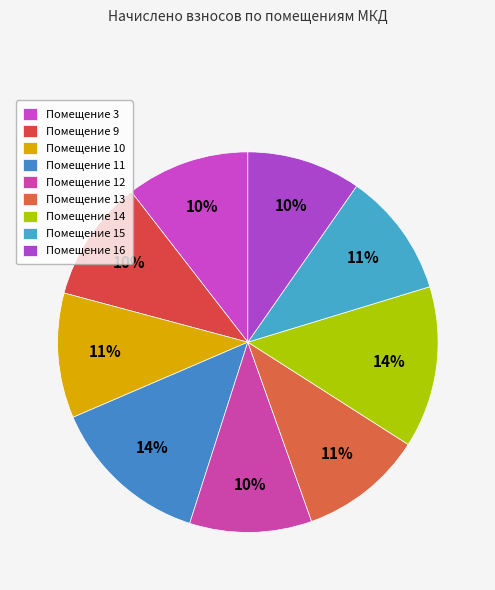

Which category has the biggest portion of the pie?

14